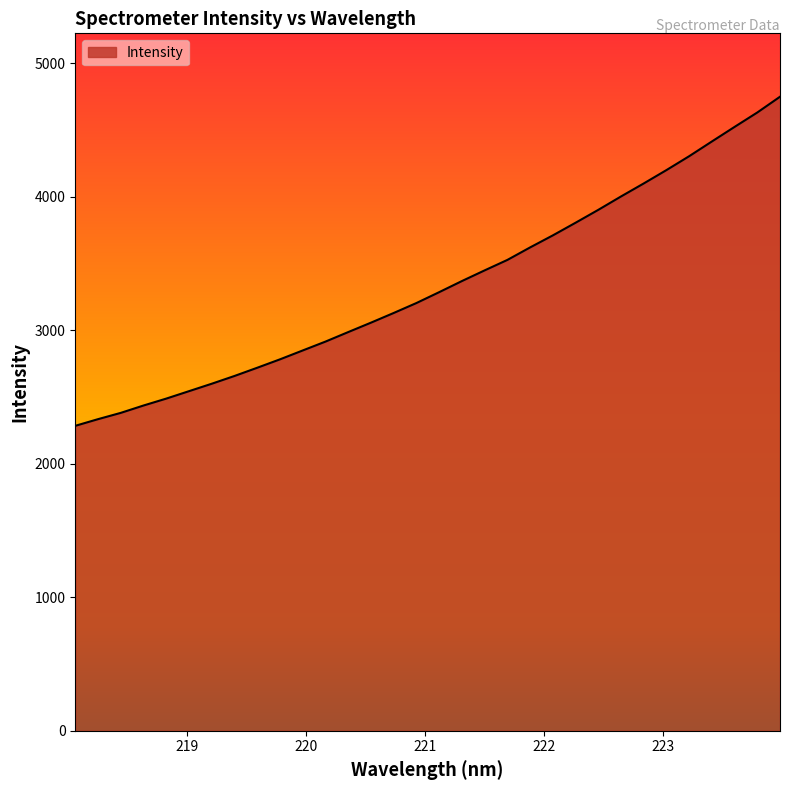

Does the chart have visible grid lines?

No